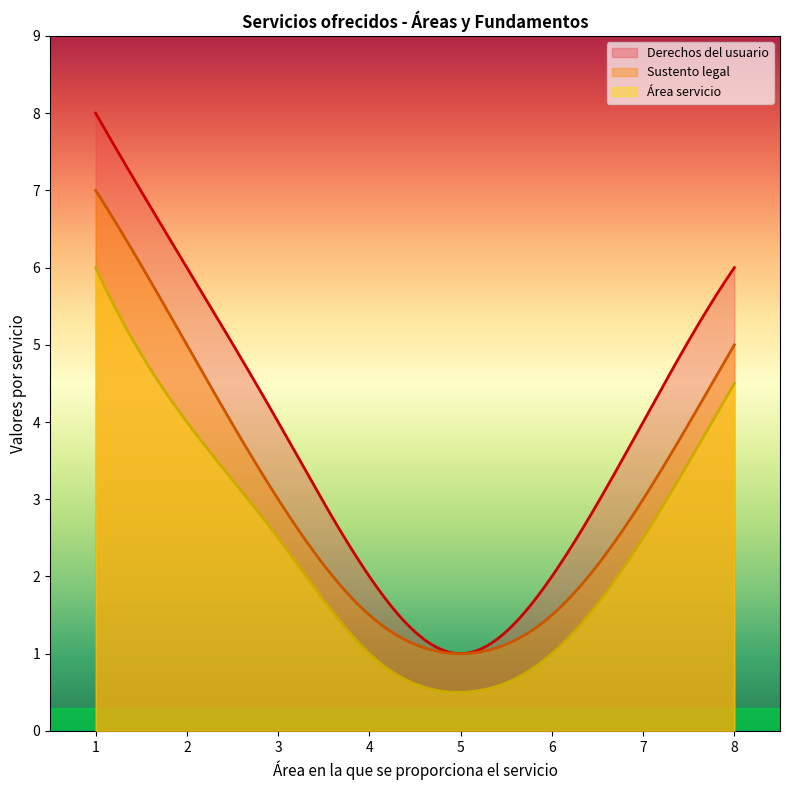

True or false: Sustento legal has more than 2 points higher than both neighbors.

False